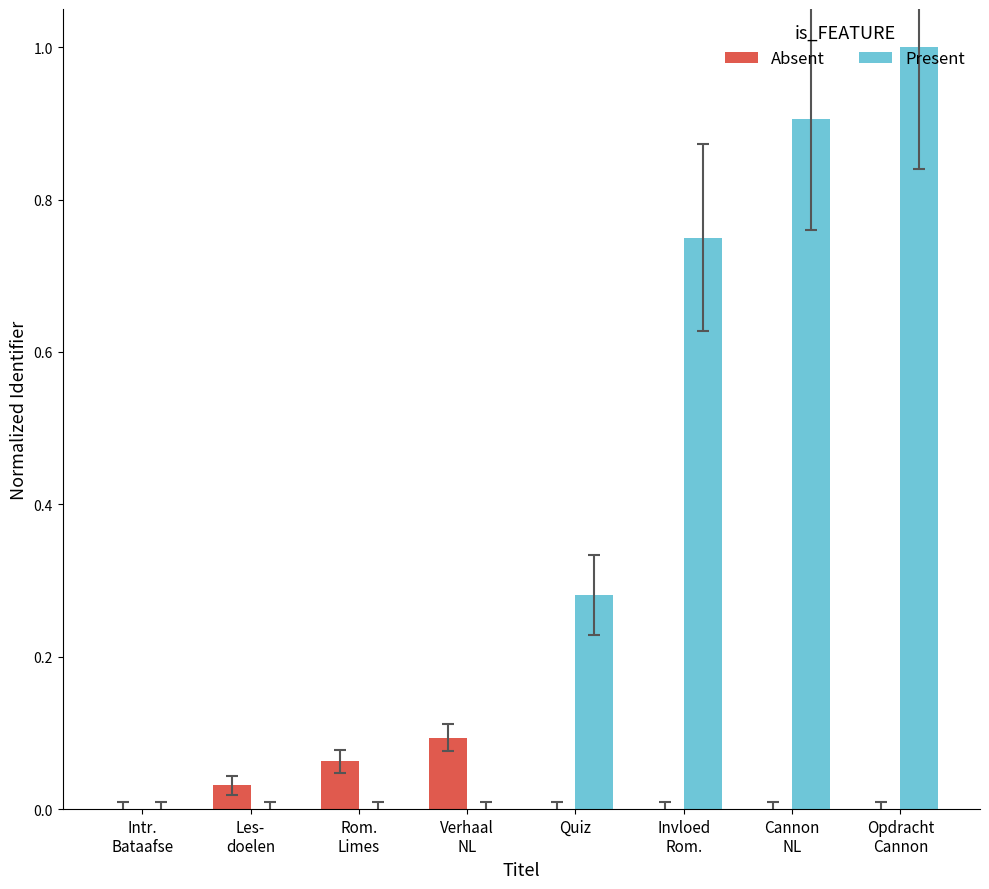

What is the sum of all Absent values?

0.2